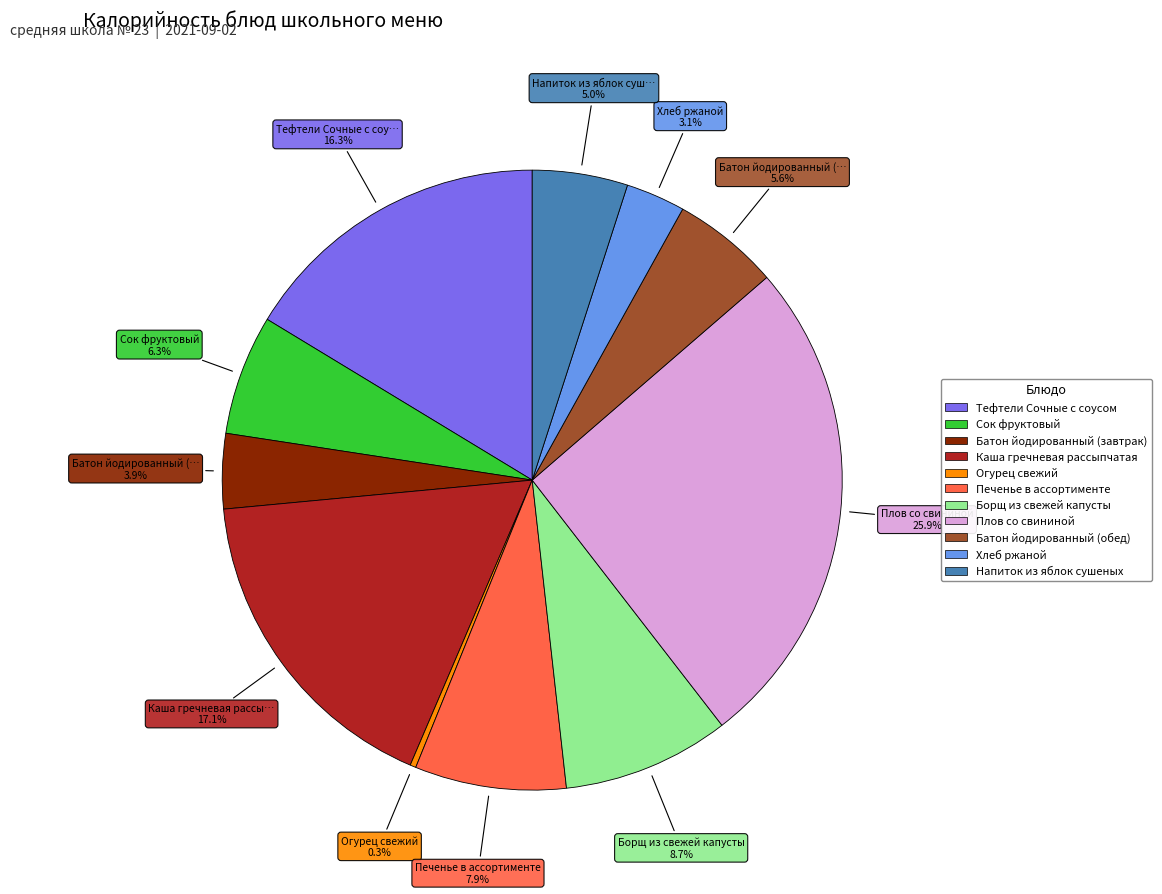

True or false: Тефтели Сочные с соусом accounts for 16% of the total.

True